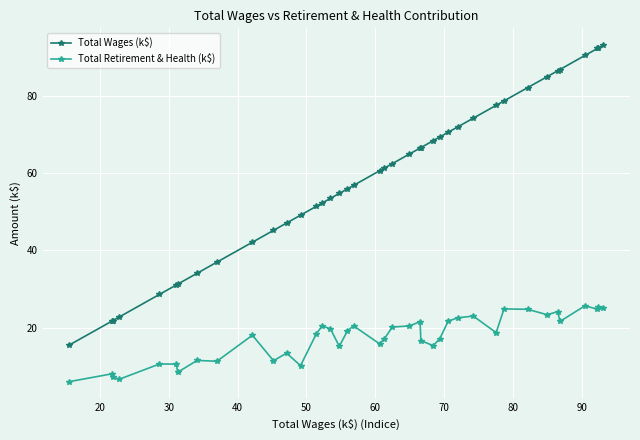

Which series has the largest range (max minus min)?

Total Wages (k$)